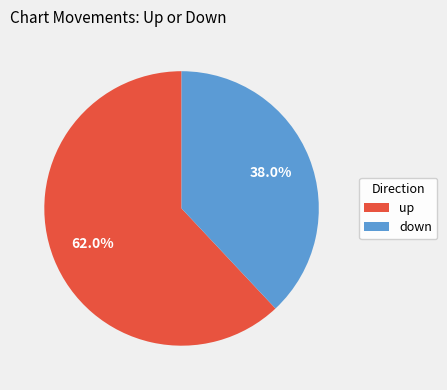

To the nearest percent, what portion does down represent?

38%